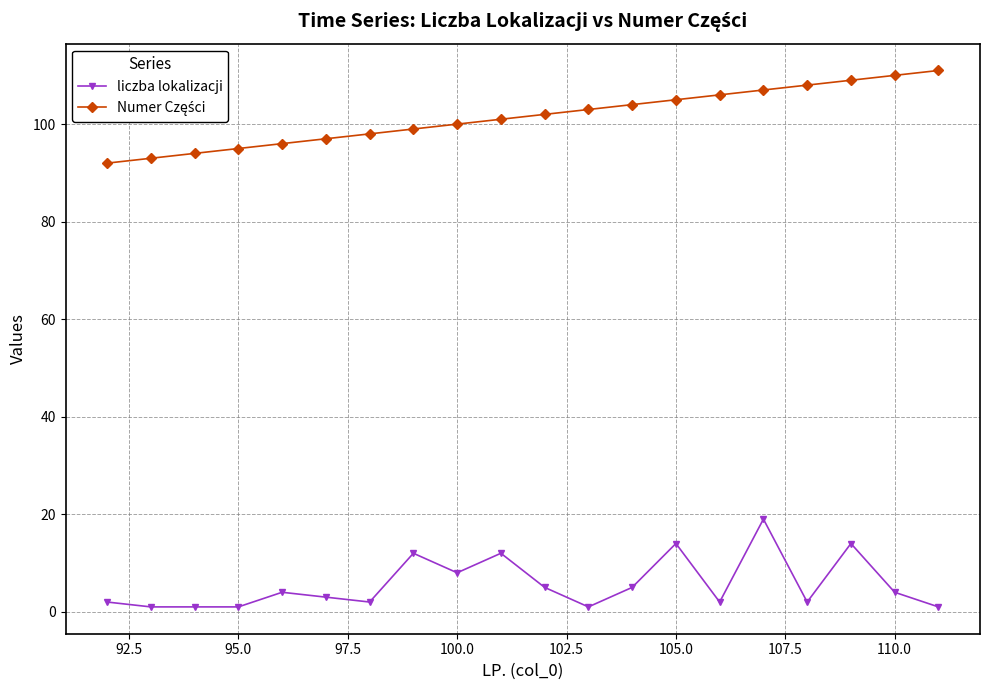

At how many categories does at least one series exceed 42?

20